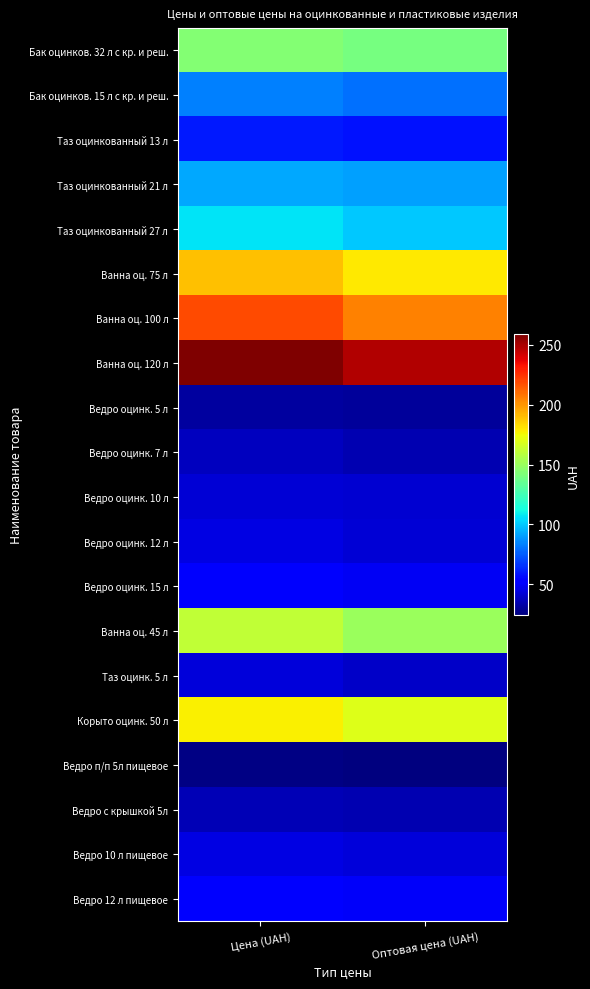

Which series has the largest total across all categories?

Ванна оц. 120 л